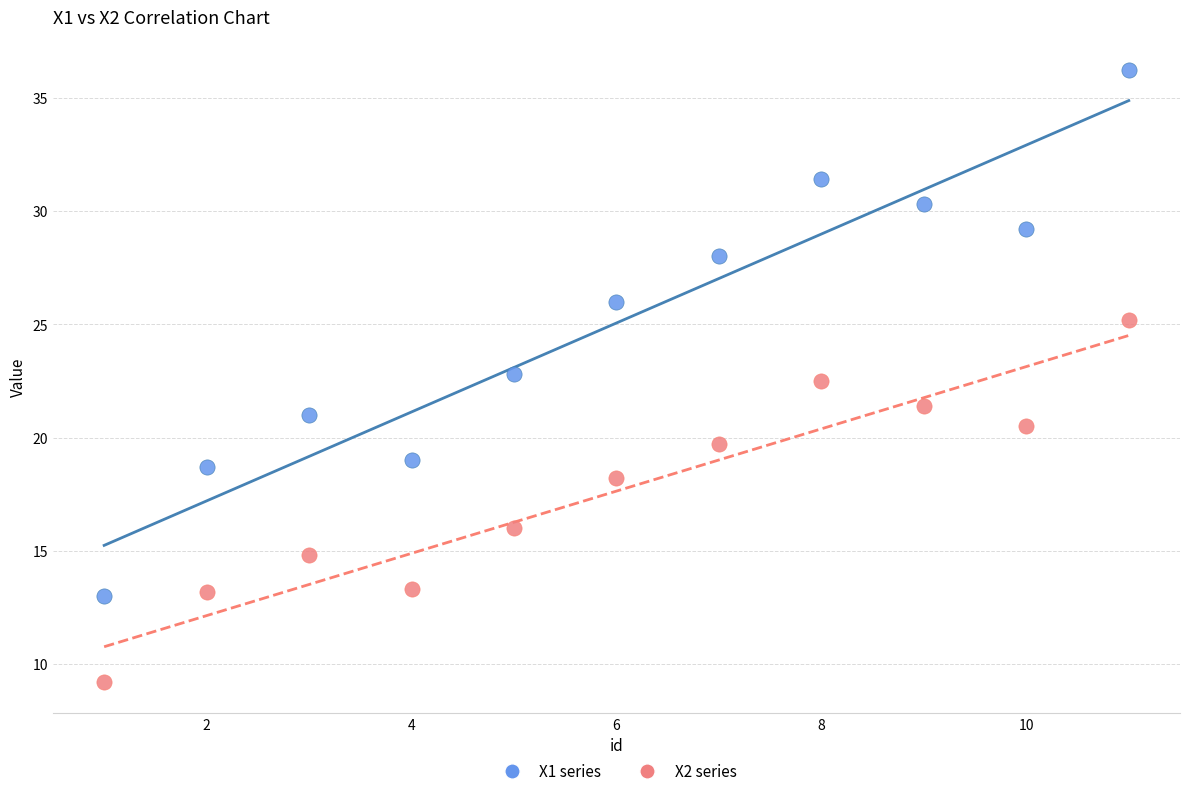

Across all data points, what is the range of X values (max minus min)?

10.0